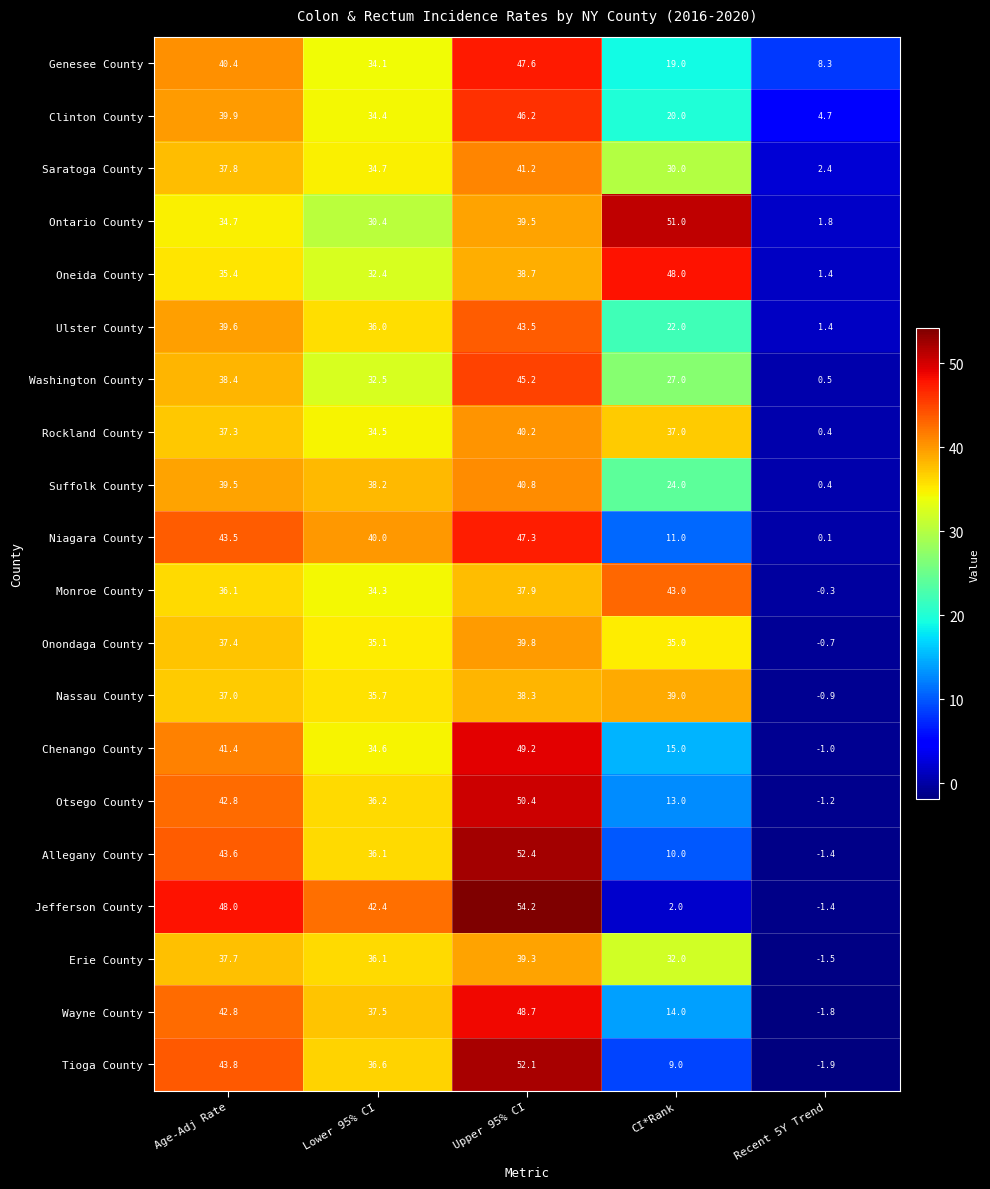

What is the sum of all Monroe County values?

151.0